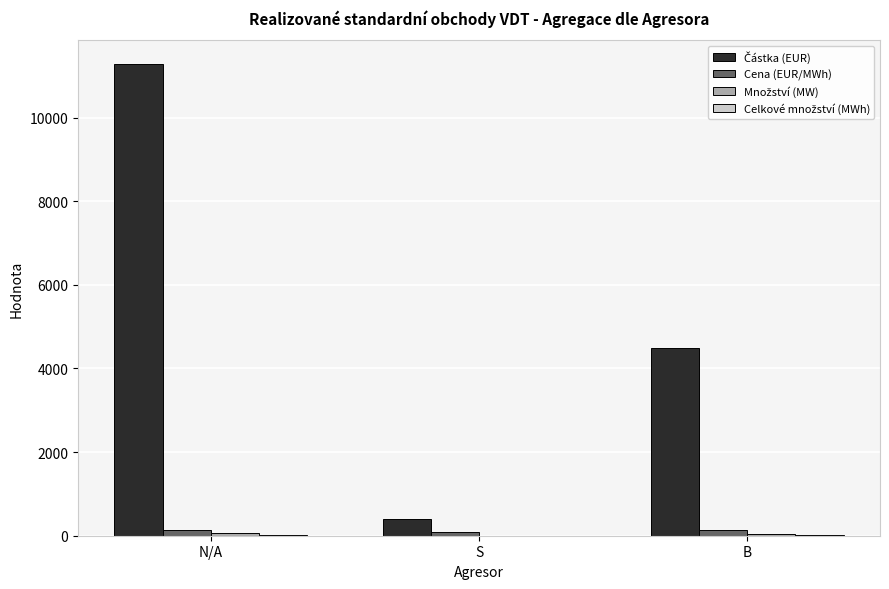

Which label corresponds to the largest value in the chart?

N/A